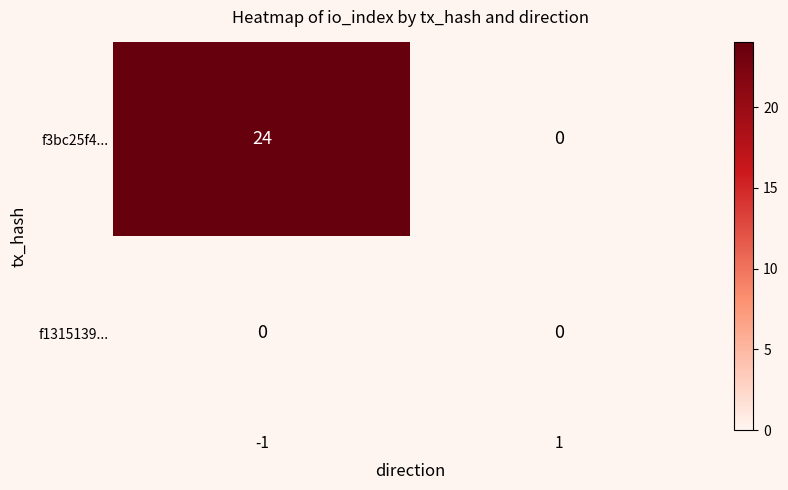

What is the difference between the maximum and minimum values in the f3bc25f4... series?

24